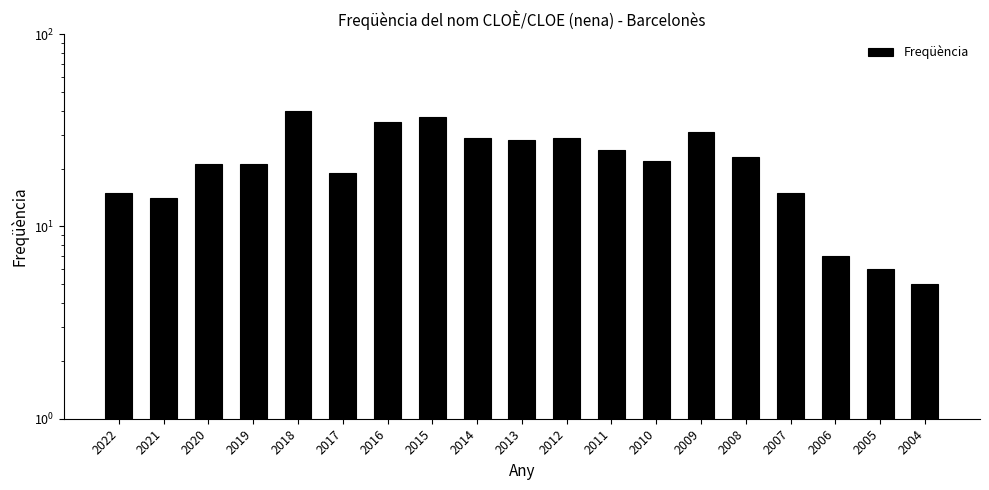

What value does the data have at 2020, to the nearest 10?

20